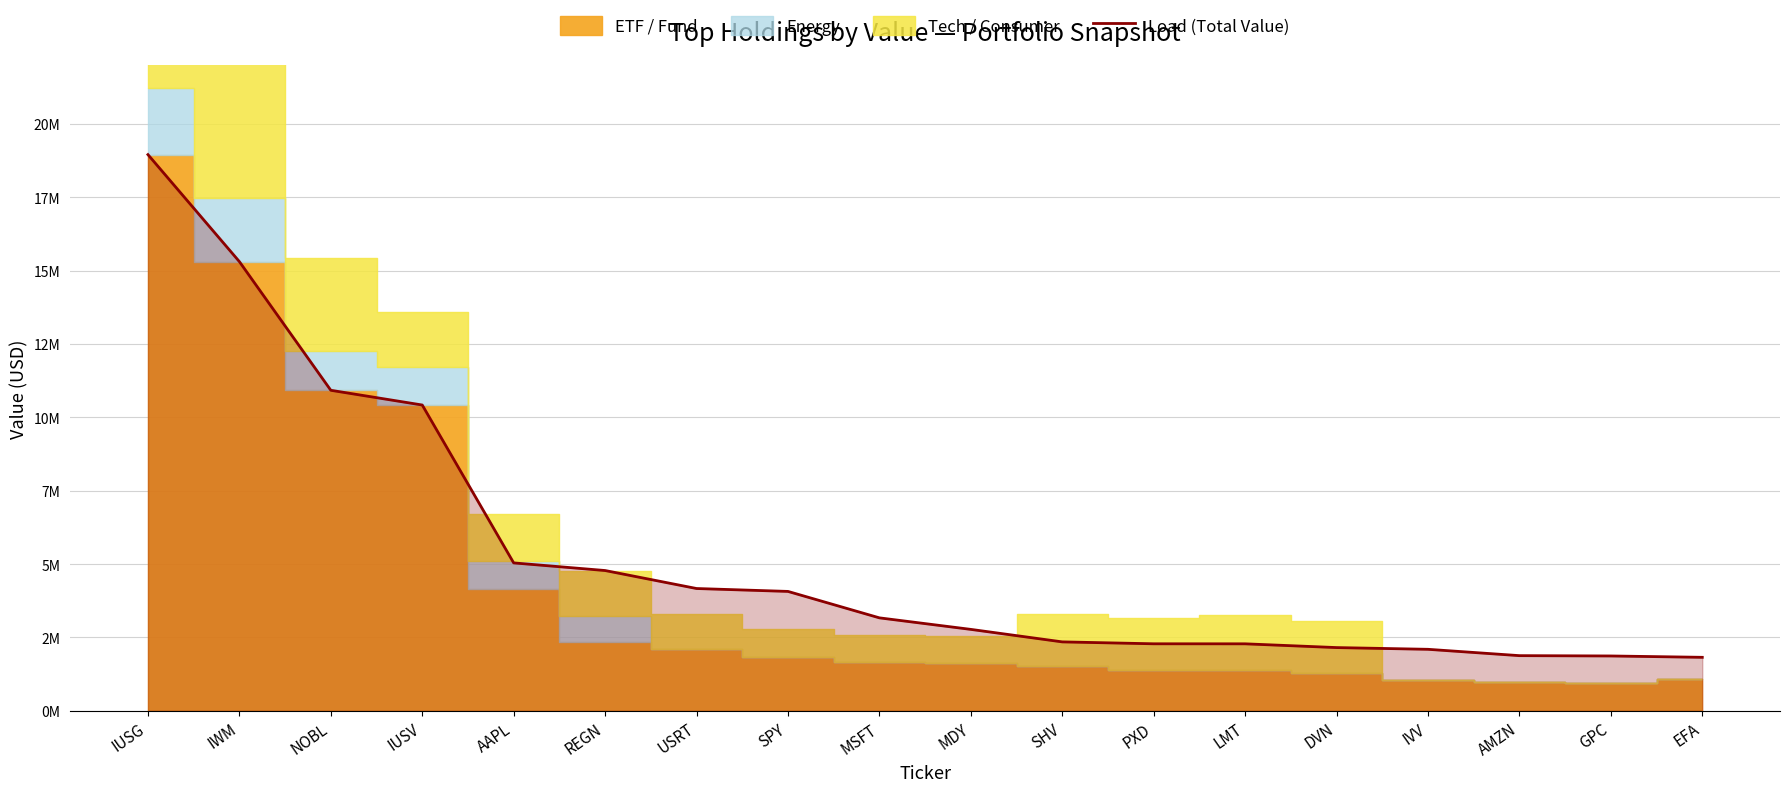

True or false: the data has more than 2 interior local peaks.

False